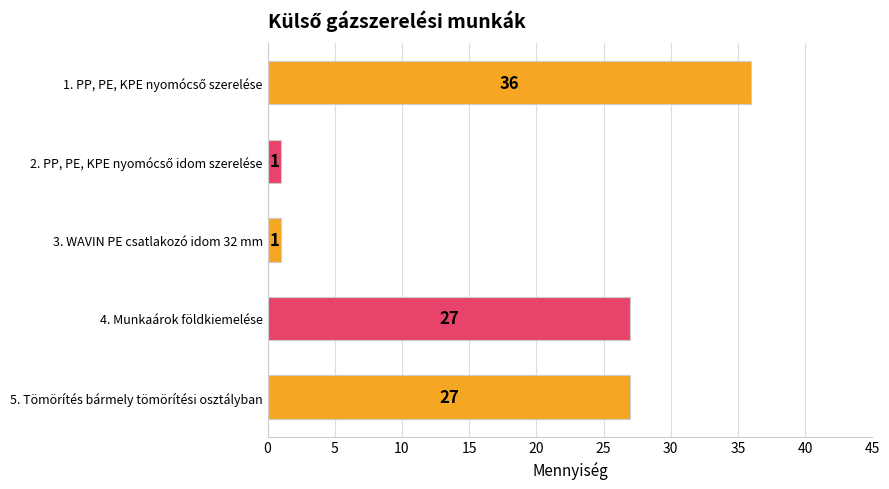

What is the label of the 2nd bar from the bottom?

4. Munkaárok földkiemelése